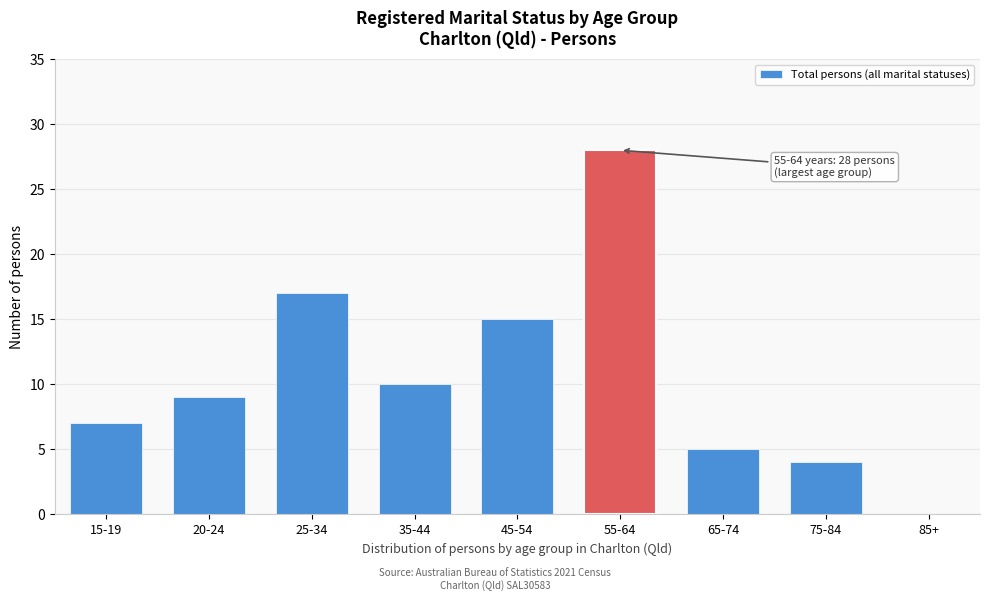

Reading left to right, what are all the values shown in this chart?

15-19=7	20-24=9	25-34=17	35-44=10	45-54=15	55-64=28	65-74=5	75-84=4	85+=0